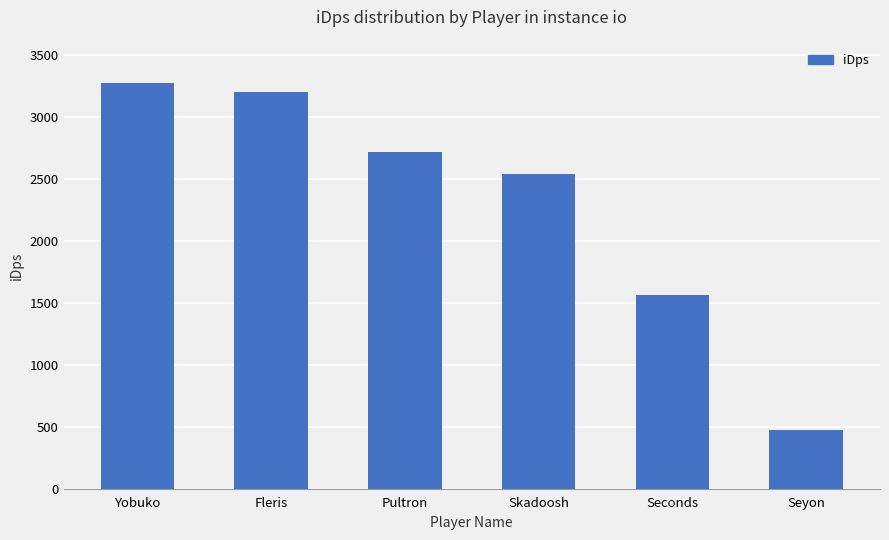

At which category does the chart reach its minimum across all series?

Seyon